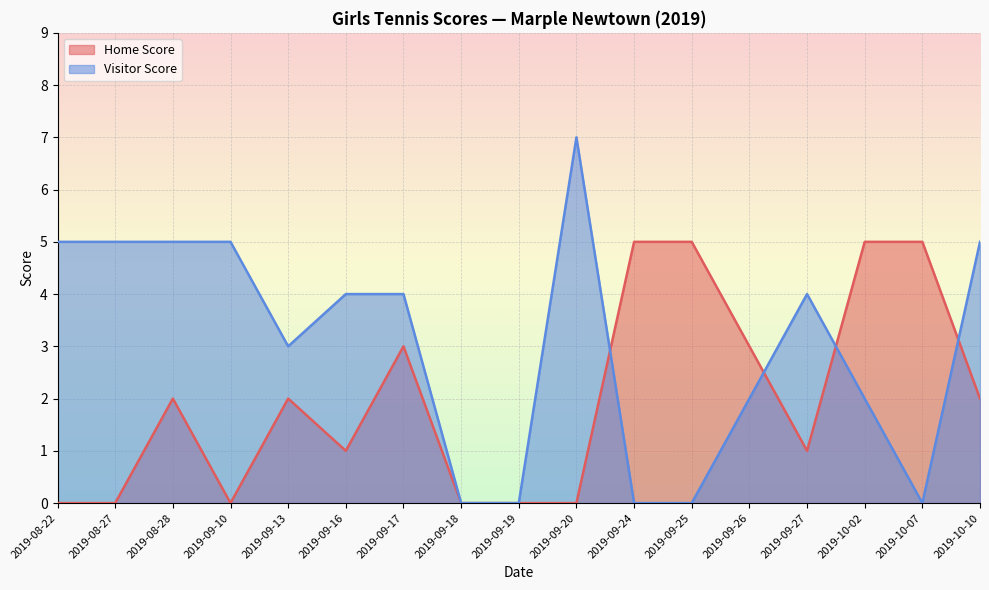

What position from the right is 2019-09-13?

13